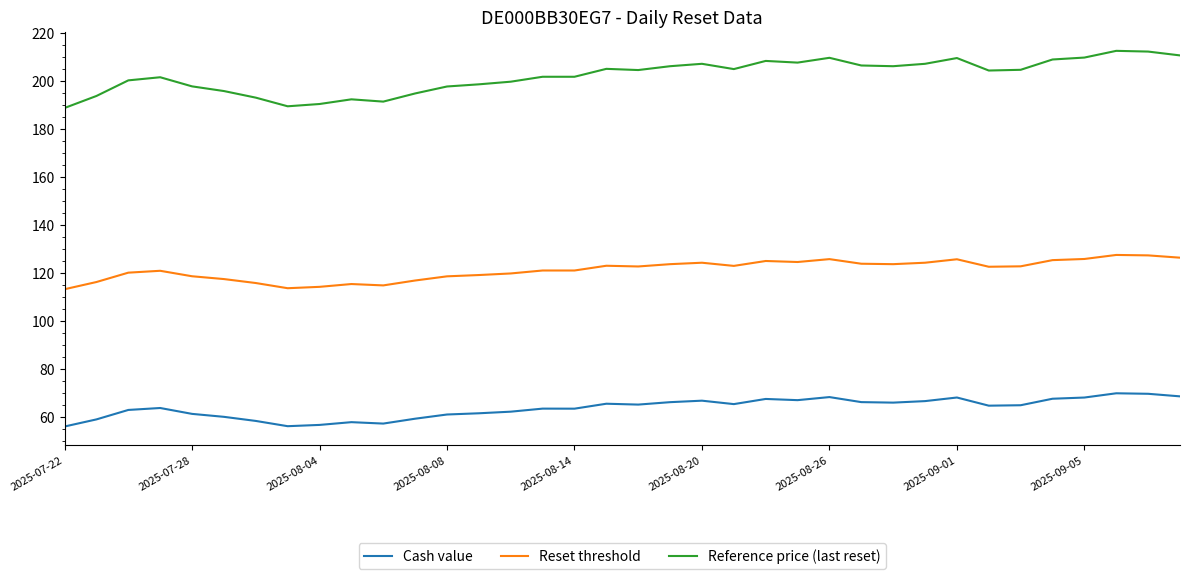

True or false: Reset threshold and Reference price (last reset) intersect in this chart.

False